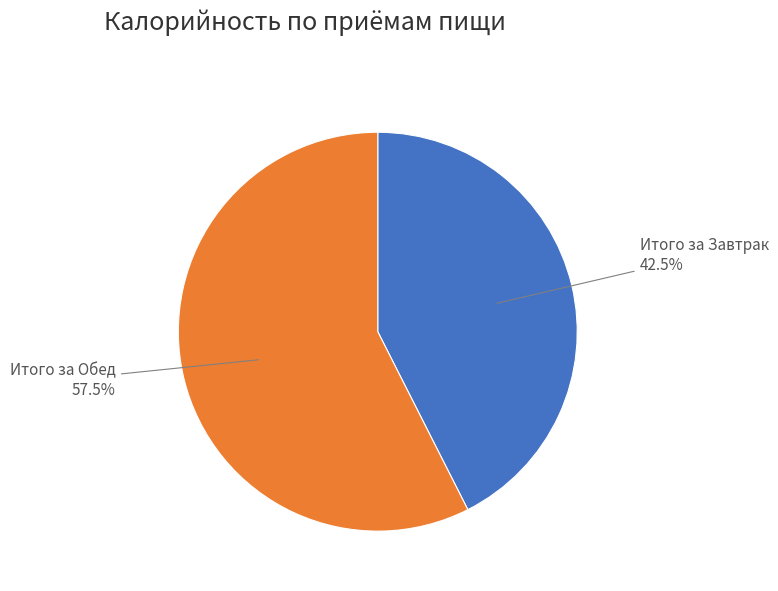

Do Итого за Завтрак and Итого за Обед together represent more than half of the pie?

Yes